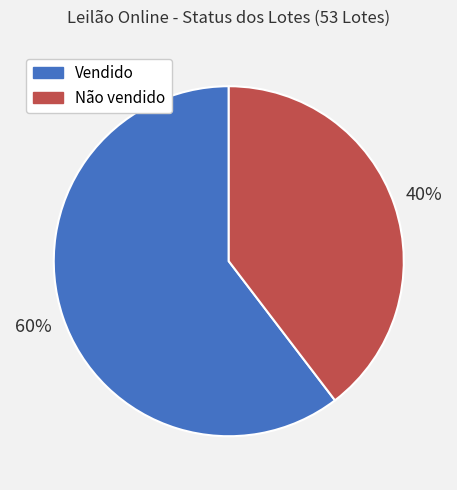

Rank the categories by value from lowest to highest.

Não vendido, Vendido